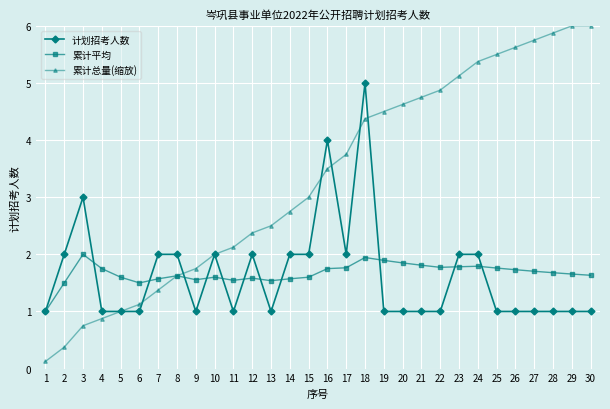

How many distinct data groups are displayed?

3